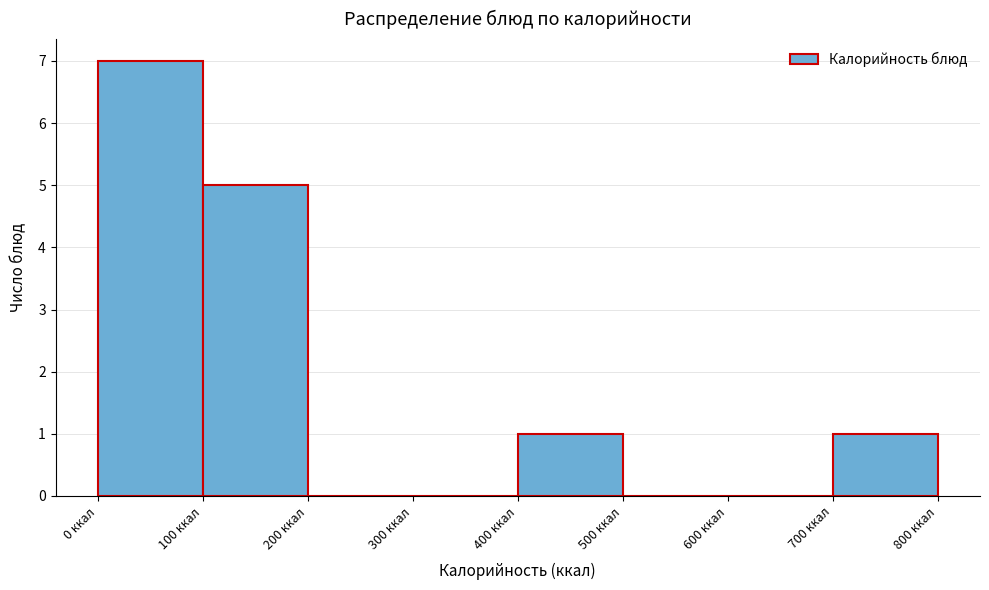

Reading left to right, transcribe this chart: for each bar, give the range it covers on the x-axis and its height. The values are not printed on the chart, so give them approximately, as read against the axis.

0 to 100: 7
100 to 200: 5
200 to 300: 0
300 to 400: 0
400 to 500: 1
500 to 600: 0
600 to 700: 0
700 to 800: 1